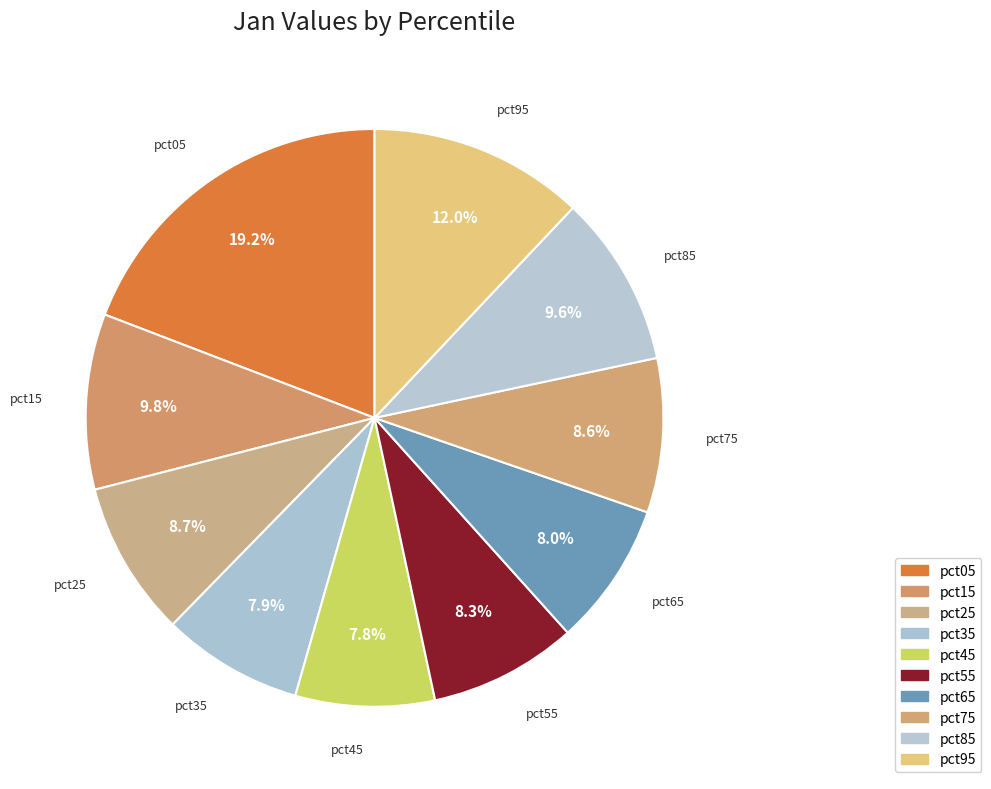

Which category has the biggest portion of the pie?

pct05